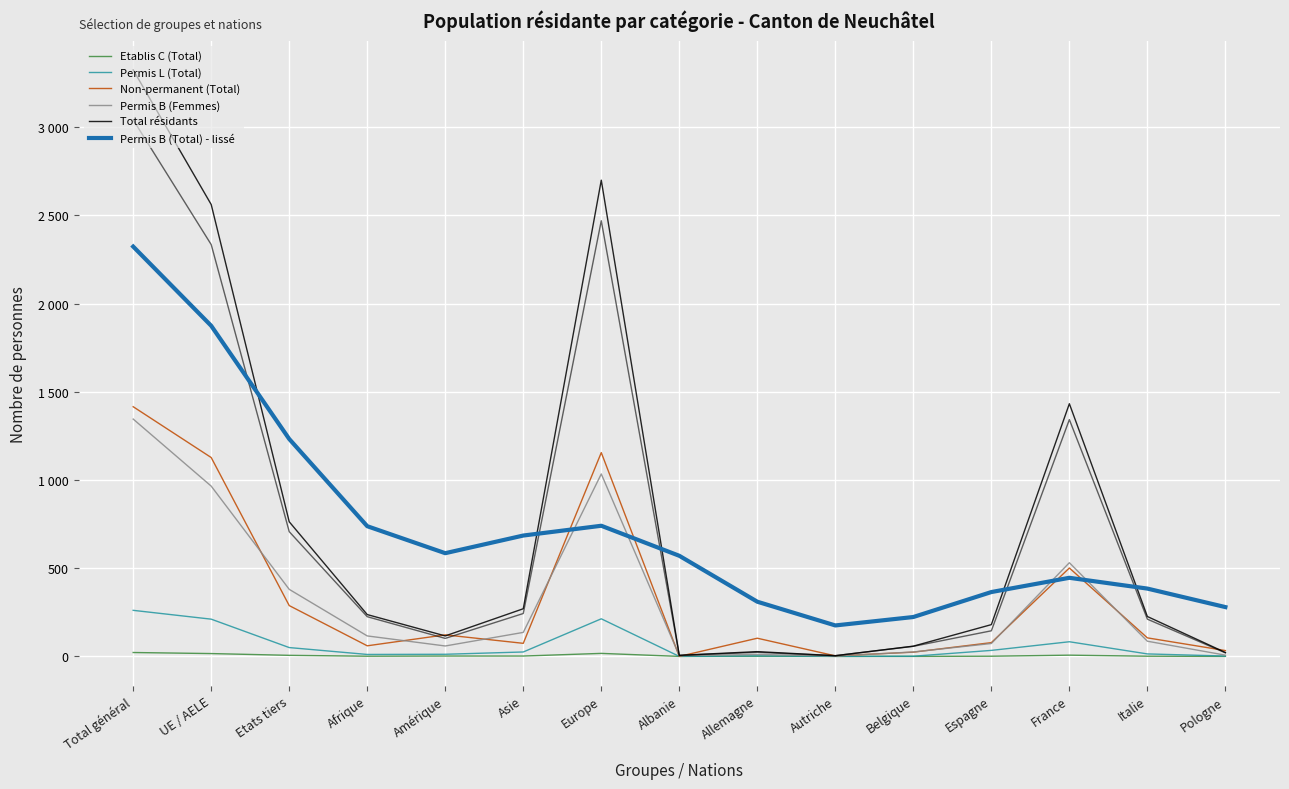

What is the spread (max minus min) of values at France?

1425.0